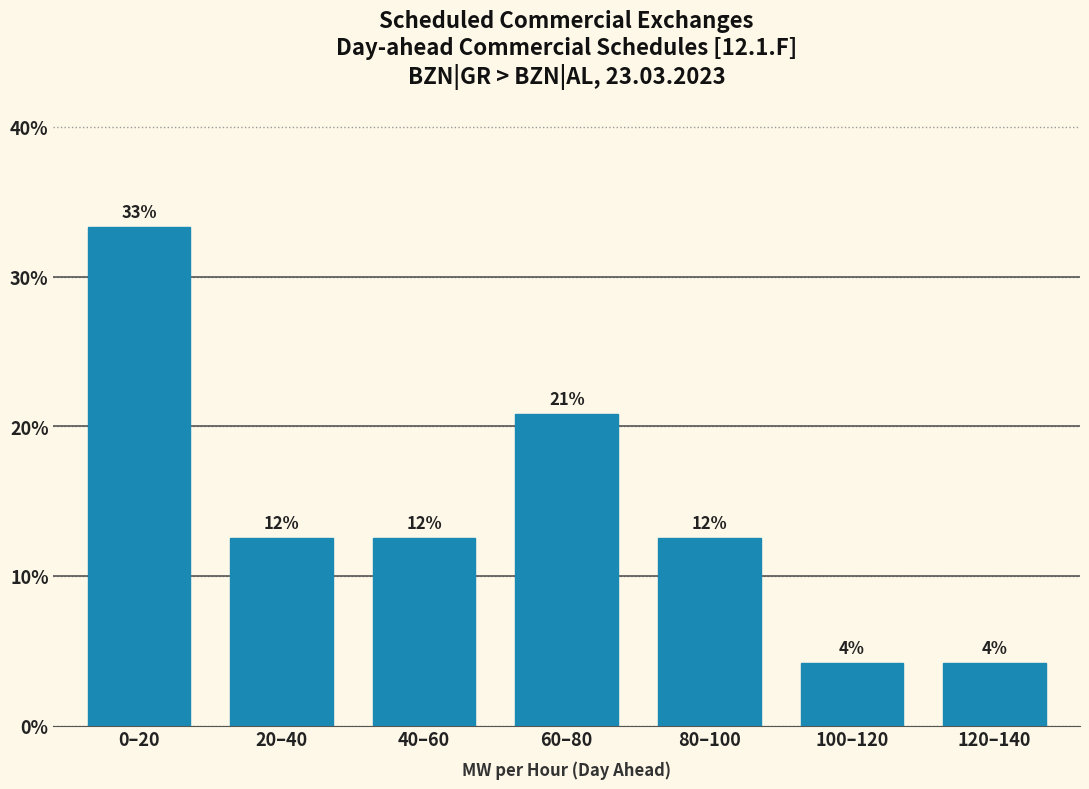

Are the bars horizontal?

No